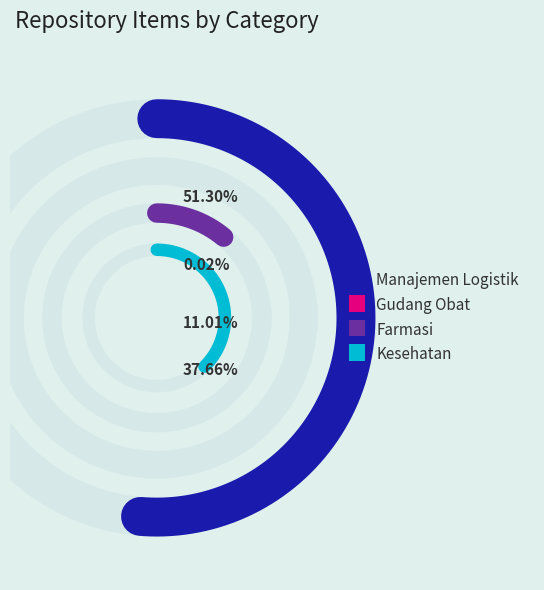

Combined, what portion of the pie is Kesehatan and Manajemen Logistik?

89.0%